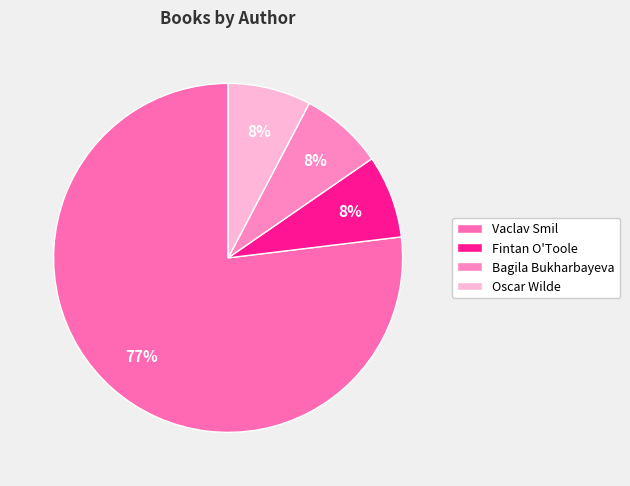

To the nearest percent, what is the combined percentage of Bagila Bukharbayeva and Oscar Wilde?

15%